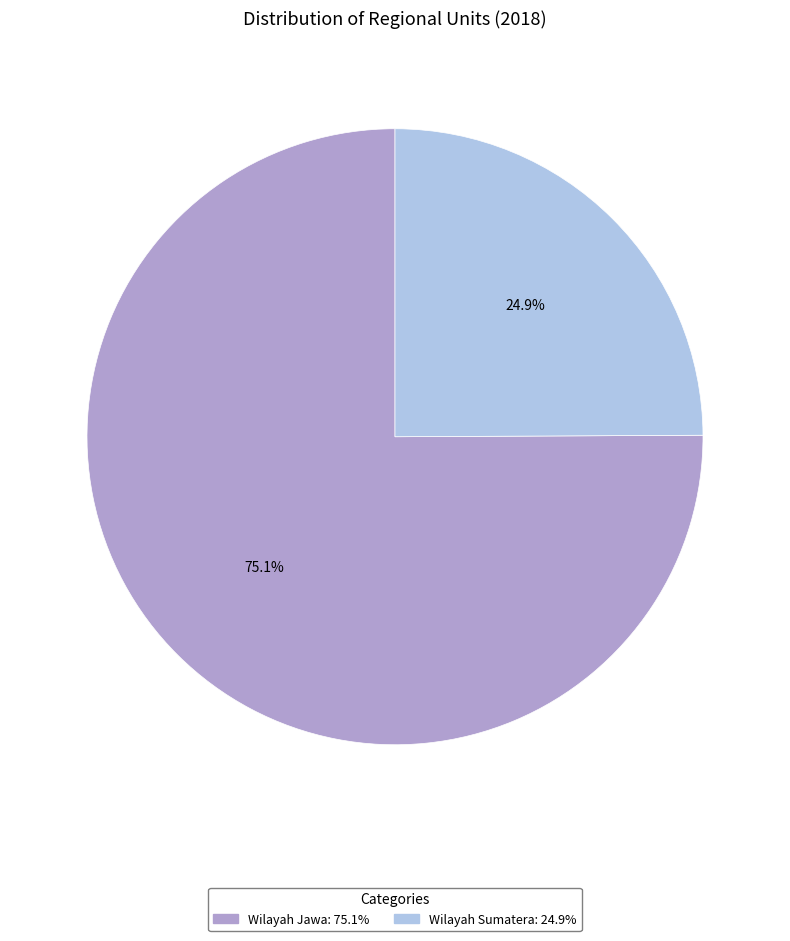

What is the ratio of the value at Wilayah Sumatera to the value at Wilayah Jawa?

0.3